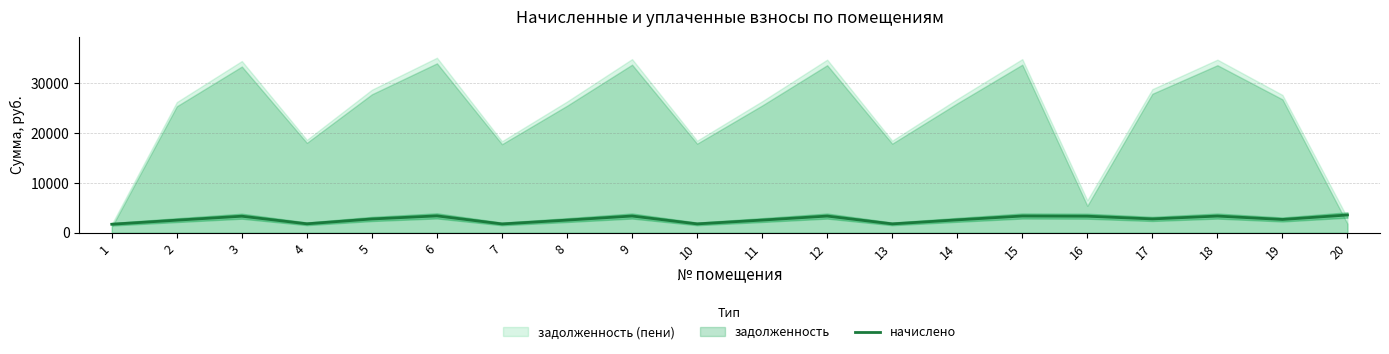

What is the lowest value of the начислено series?

1708.7